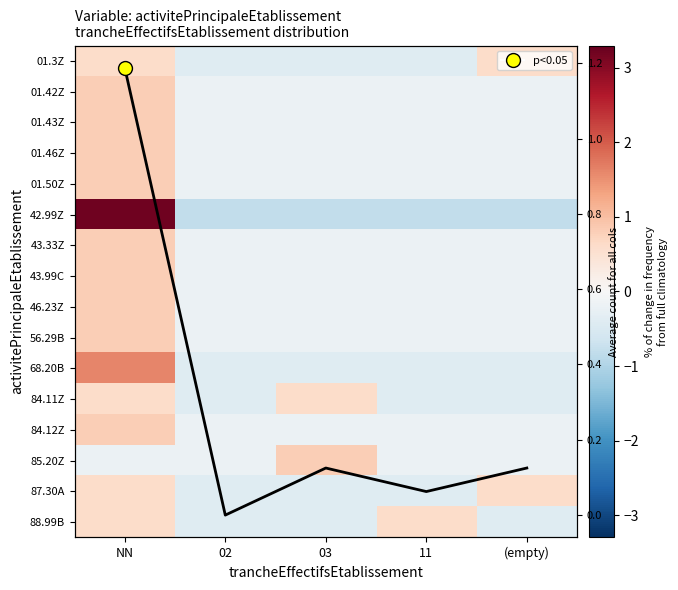

At which label does 43.99C first exceed 0?

NN